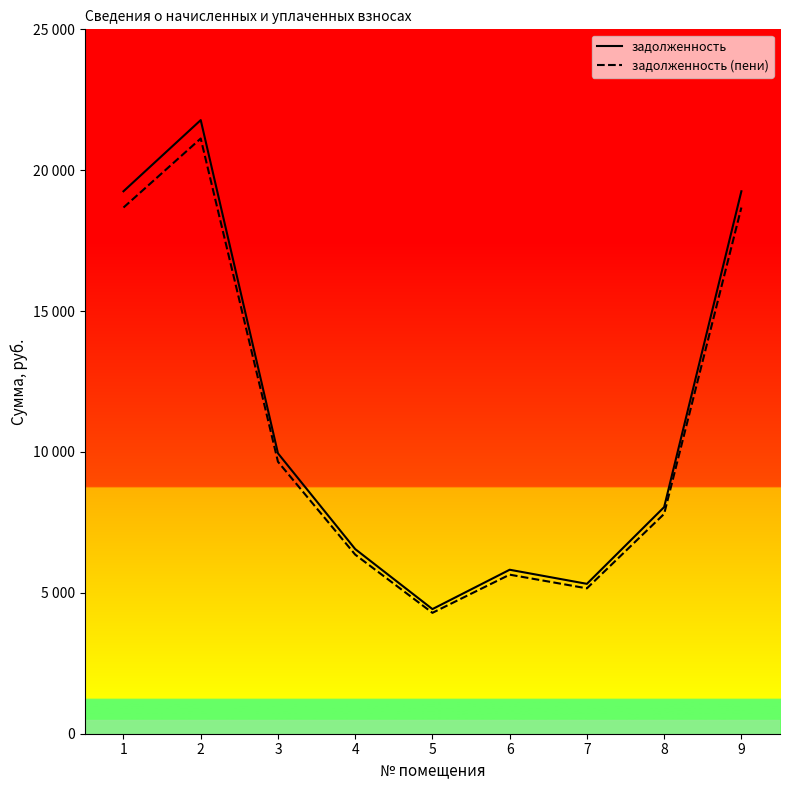

What is the difference between the highest and lowest values at 7?

159.6